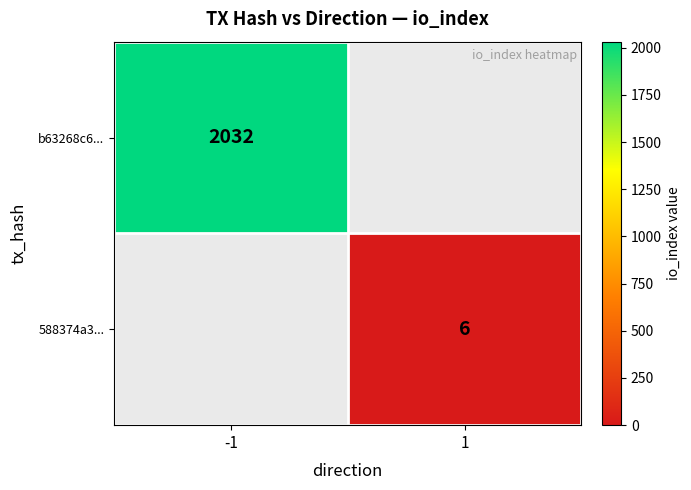

The b63268c6... series shows 2032 at -1. True or false?

True